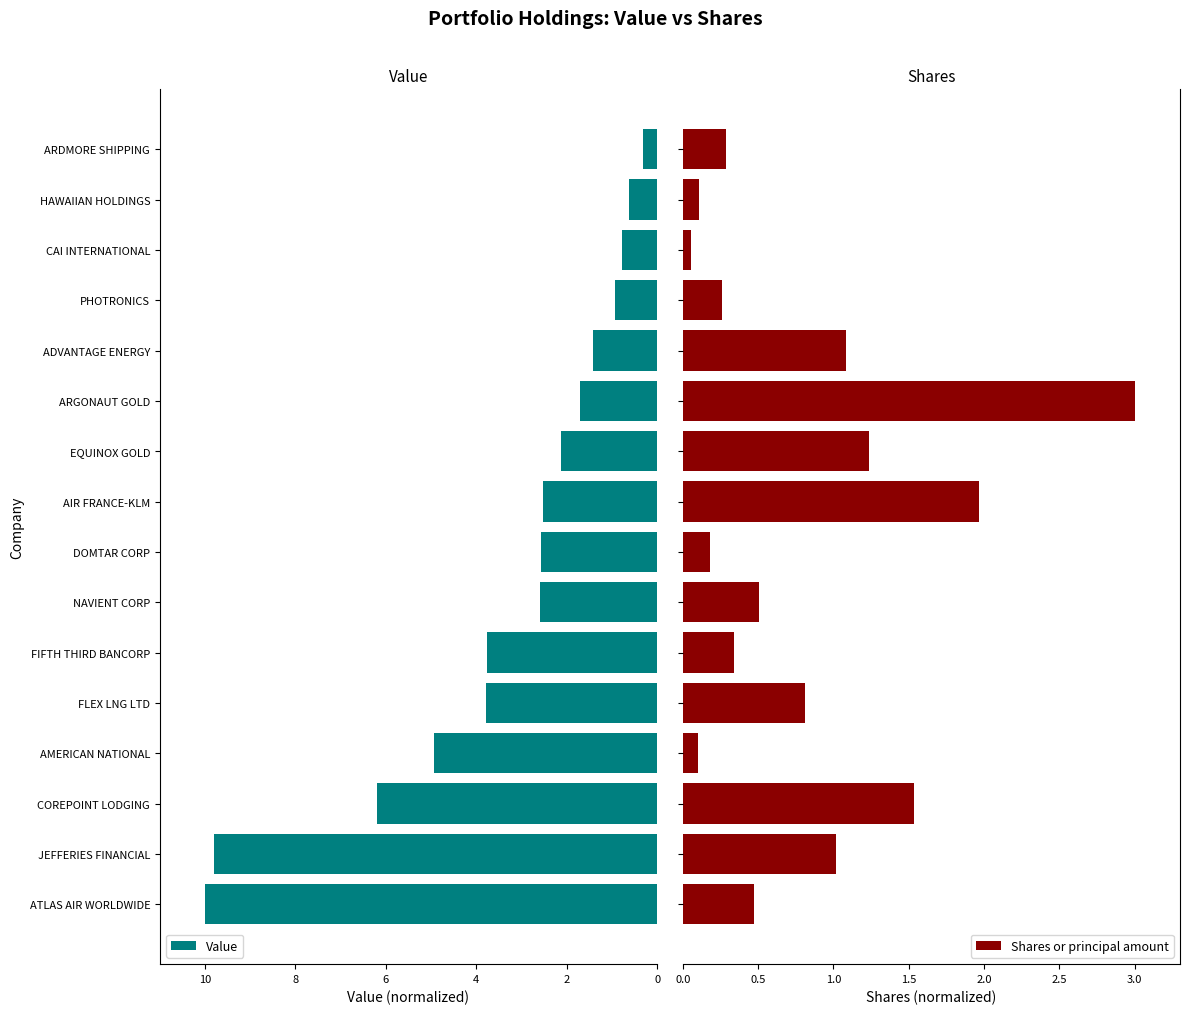

What is the sum of all Value values?

54.1